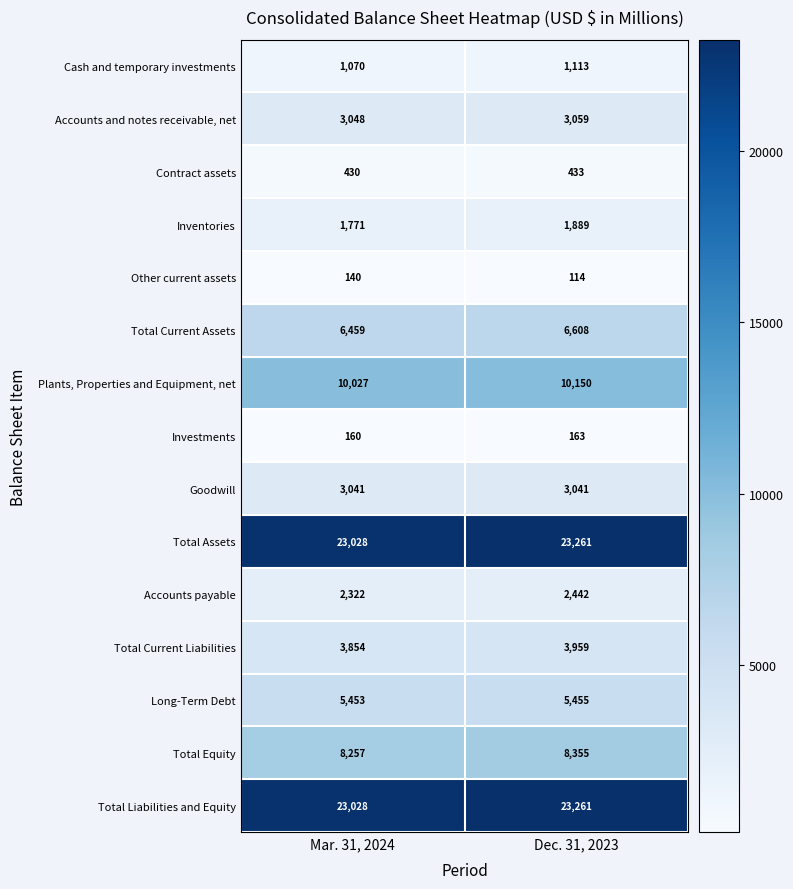

What value does the Goodwill series have at Mar. 31, 2024?

3041